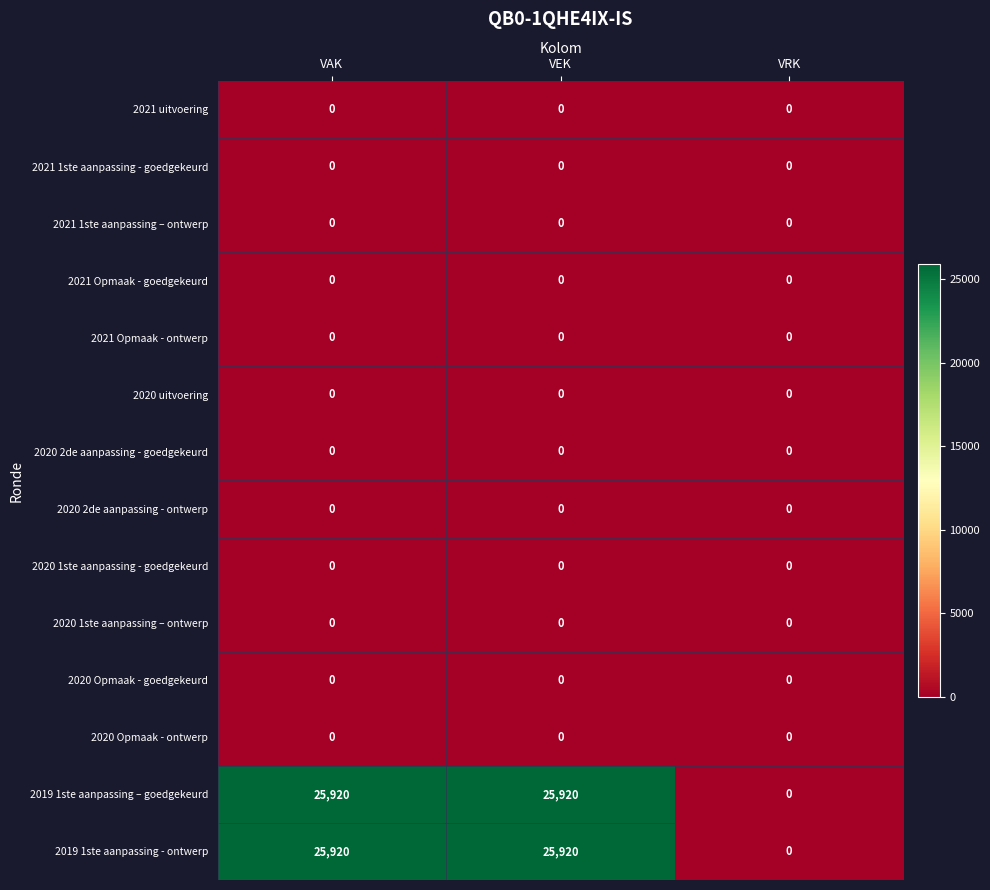

The value of 2020 Opmaak - ontwerp at VEK is 0. True or false?

True